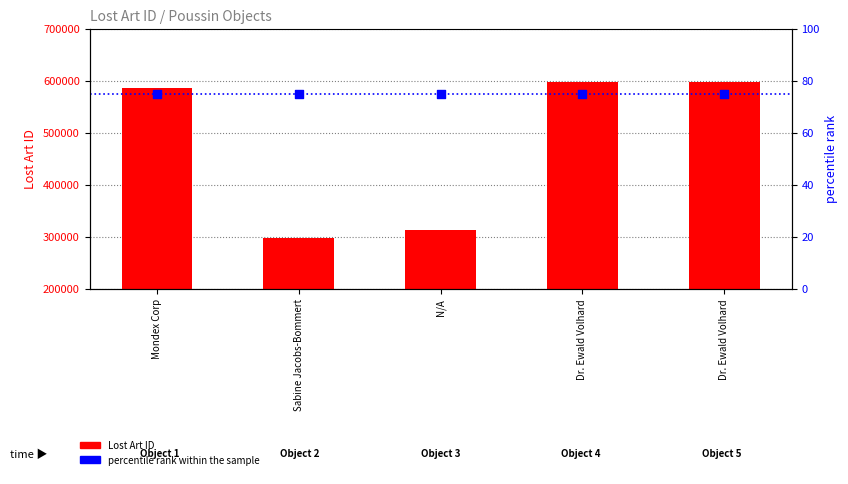

Which series has the widest spread of Y values?

Lost Art ID